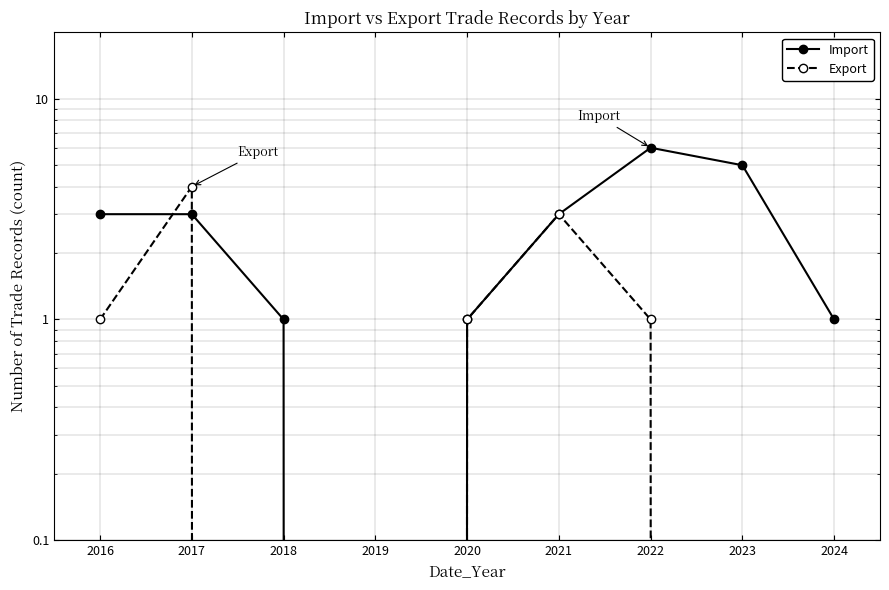

What is the maximum value shown in the chart?

6